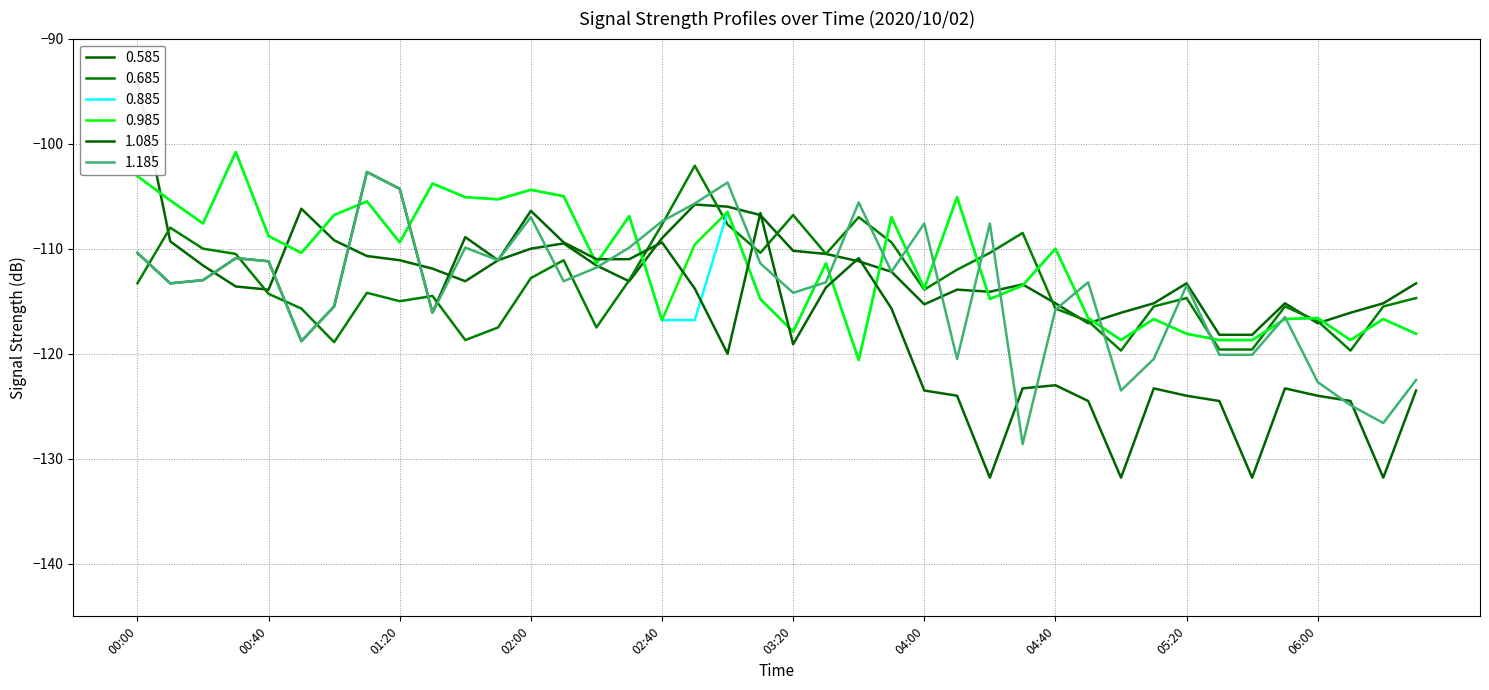

Reading left to right, extract all data points from this chart.

0.585: 00:00=-94.0	00:10=-109.3	00:20=-111.6	00:30=-113.6	00:40=-113.9	00:50=-106.2	01:00=-109.2	01:10=-110.7	01:20=-111.1	01:30=-111.9	01:40=-113.1	01:50=-111.1	02:00=-110.0	02:10=-109.5	02:20=-111.6	02:30=-113.1	02:40=-109.0	02:50=-105.8	03:00=-106.0	03:10=-106.8	03:20=-110.2	03:30=-110.5	03:40=-111.2	03:50=-112.2	04:00=-115.3	04:10=-113.9	04:20=-114.1	04:30=-113.4	04:40=-115.2	04:50=-117.1	05:00=-116.1	05:10=-115.2	05:20=-113.3	05:30=-118.2	05:40=-118.2	05:50=-115.2	06:00=-117.1	06:10=-116.1	06:20=-115.2	06:30=-113.3
0.685: 00:00=-113.3	00:10=-108.0	00:20=-110.0	00:30=-110.5	00:40=-114.3	00:50=-115.7	01:00=-118.9	01:10=-114.2	01:20=-115.0	01:30=-114.5	01:40=-118.7	01:50=-117.5	02:00=-112.8	02:10=-111.1	02:20=-117.5	02:30=-113.0	02:40=-107.7	02:50=-102.1	03:00=-107.7	03:10=-110.4	03:20=-106.8	03:30=-110.5	03:40=-107.0	03:50=-109.4	04:00=-113.9	04:10=-112.0	04:20=-110.4	04:30=-108.5	04:40=-115.7	04:50=-116.9	05:00=-119.7	05:10=-115.5	05:20=-114.7	05:30=-119.6	05:40=-119.6	05:50=-115.5	06:00=-116.9	06:10=-119.7	06:20=-115.5	06:30=-114.7
0.885: 00:00=-103.1	00:10=-105.4	00:20=-107.6	00:30=-100.8	00:40=-108.8	00:50=-110.4	01:00=-106.8	01:10=-105.5	01:20=-109.4	01:30=-103.8	01:40=-105.1	01:50=-105.3	02:00=-104.4	02:10=-105.0	02:20=-111.4	02:30=-106.9	02:40=-116.8	02:50=-116.8	03:00=-106.5	03:10=-114.8	03:20=-117.9	03:30=-111.4	03:40=-120.6	03:50=-107.0	04:00=-113.8	04:10=-105.1	04:20=-114.8	04:30=-113.5	04:40=-110.0	04:50=-116.6	05:00=-118.7	05:10=-116.7	05:20=-118.1	05:30=-118.7	05:40=-118.7	05:50=-116.7	06:00=-116.6	06:10=-118.7	06:20=-116.7	06:30=-118.1
0.985: 00:00=-103.1	00:10=-105.4	00:20=-107.6	00:30=-100.8	00:40=-108.8	00:50=-110.4	01:00=-106.8	01:10=-105.5	01:20=-109.4	01:30=-103.8	01:40=-105.1	01:50=-105.3	02:00=-104.4	02:10=-105.0	02:20=-111.4	02:30=-106.9	02:40=-116.8	02:50=-109.6	03:00=-106.5	03:10=-114.8	03:20=-117.9	03:30=-111.4	03:40=-120.6	03:50=-107.0	04:00=-113.8	04:10=-105.1	04:20=-114.8	04:30=-113.5	04:40=-110.0	04:50=-116.6	05:00=-118.7	05:10=-116.7	05:20=-118.1	05:30=-118.7	05:40=-118.7	05:50=-116.7	06:00=-116.6	06:10=-118.7	06:20=-116.7	06:30=-118.1
1.085: 00:00=-110.4	00:10=-113.3	00:20=-113.0	00:30=-110.9	00:40=-111.2	00:50=-118.8	01:00=-115.5	01:10=-102.7	01:20=-104.3	01:30=-116.1	01:40=-108.9	01:50=-111.1	02:00=-106.4	02:10=-109.4	02:20=-111.0	02:30=-111.0	02:40=-109.4	02:50=-113.8	03:00=-120.0	03:10=-106.6	03:20=-119.1	03:30=-113.7	03:40=-110.9	03:50=-115.7	04:00=-123.5	04:10=-124.0	04:20=-131.8	04:30=-123.3	04:40=-123.0	04:50=-124.5	05:00=-131.8	05:10=-123.3	05:20=-124.0	05:30=-124.5	05:40=-131.8	05:50=-123.3	06:00=-124.0	06:10=-124.5	06:20=-131.8	06:30=-123.5
1.185: 00:00=-110.4	00:10=-113.3	00:20=-113.0	00:30=-110.9	00:40=-111.2	00:50=-118.8	01:00=-115.5	01:10=-102.7	01:20=-104.3	01:30=-116.1	01:40=-109.9	01:50=-111.1	02:00=-107.0	02:10=-113.1	02:20=-111.8	02:30=-109.9	02:40=-107.4	02:50=-105.7	03:00=-103.7	03:10=-111.4	03:20=-114.2	03:30=-113.2	03:40=-105.6	03:50=-112.2	04:00=-107.6	04:10=-120.5	04:20=-107.6	04:30=-128.6	04:40=-115.8	04:50=-113.2	05:00=-123.5	05:10=-120.5	05:20=-113.5	05:30=-120.1	05:40=-120.1	05:50=-116.5	06:00=-122.7	06:10=-124.9	06:20=-126.6	06:30=-122.5